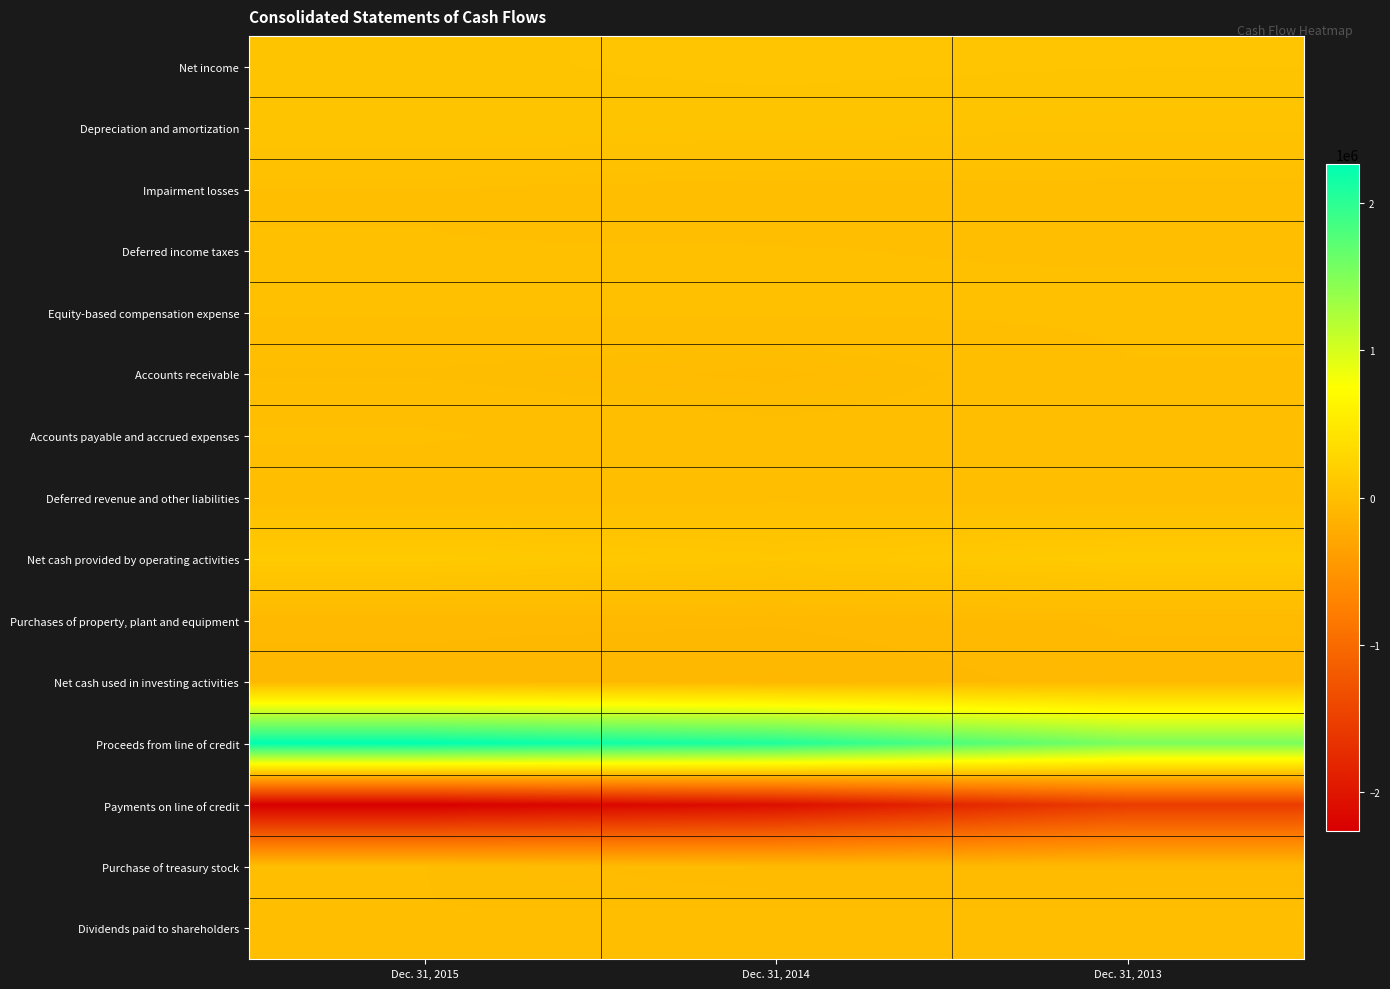

What is the difference between the highest and lowest values at Dec. 31, 2014?

4154800